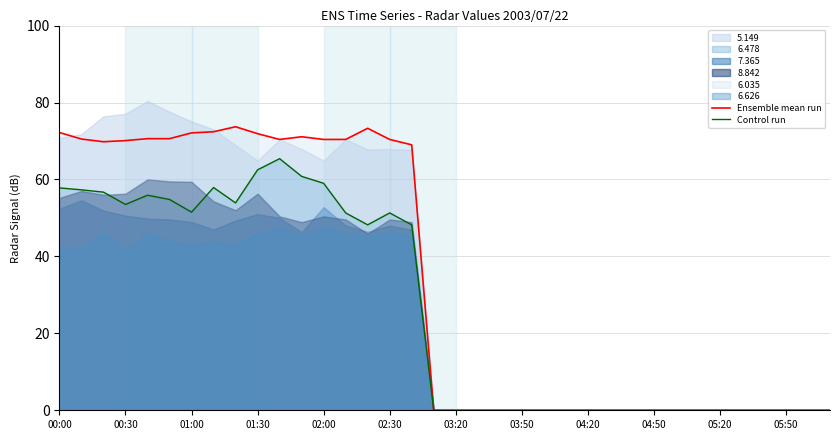

What is the sum of all Ensemble mean run values?

1208.9